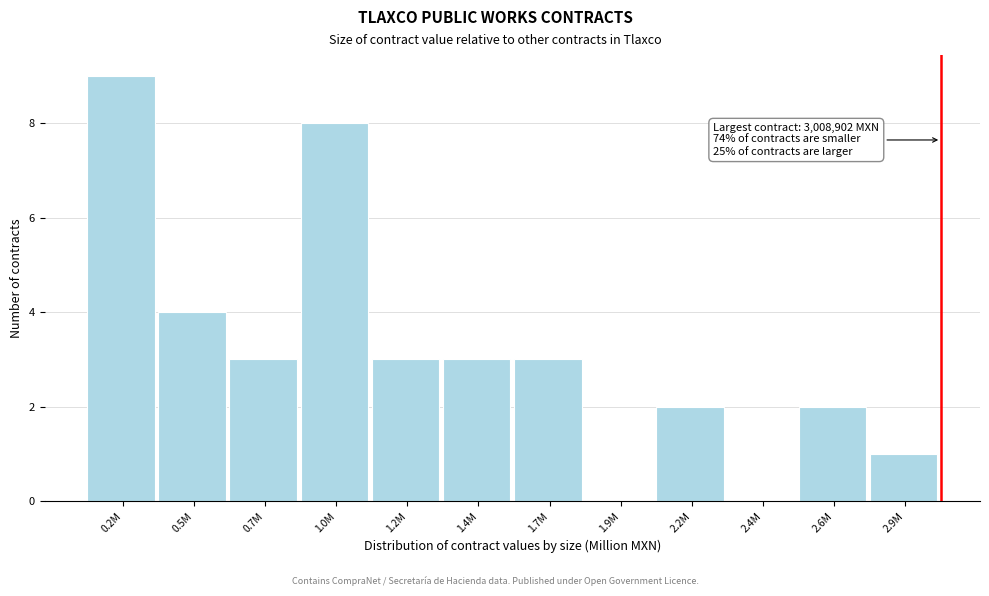

Reading left to right, extract all data points from this chart.

0.2M=9	0.5M=4	0.7M=3	1.0M=8	1.2M=3	1.4M=3	1.7M=3	1.9M=0	2.2M=2	2.4M=0	2.6M=2	2.9M=1